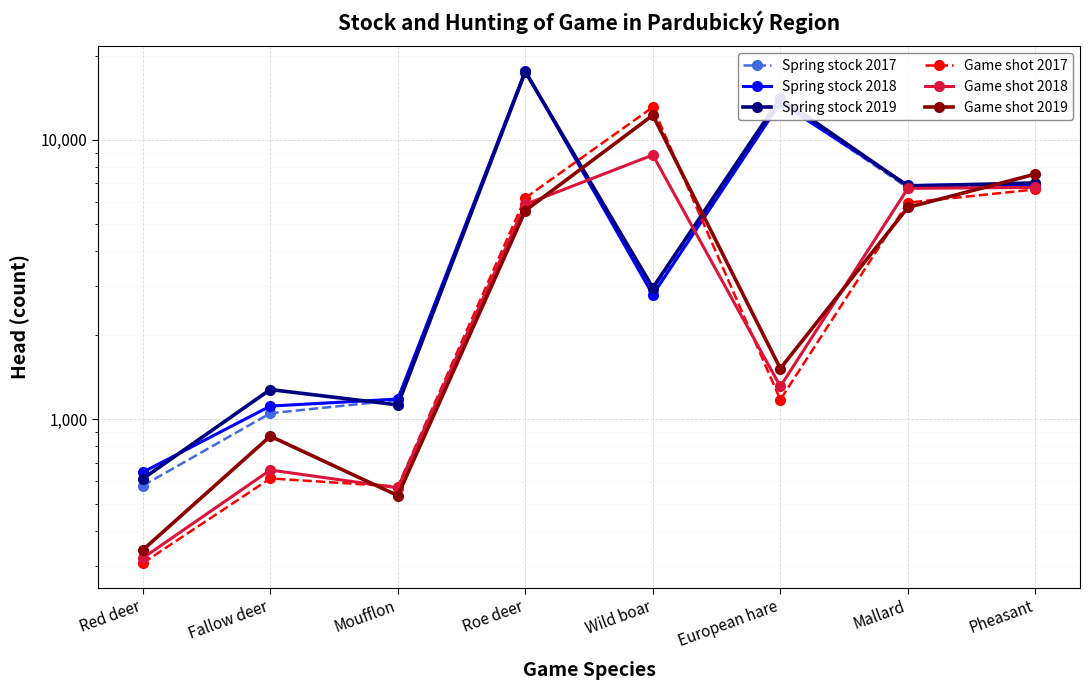

What is the maximum value for Game shot 2017?

13100